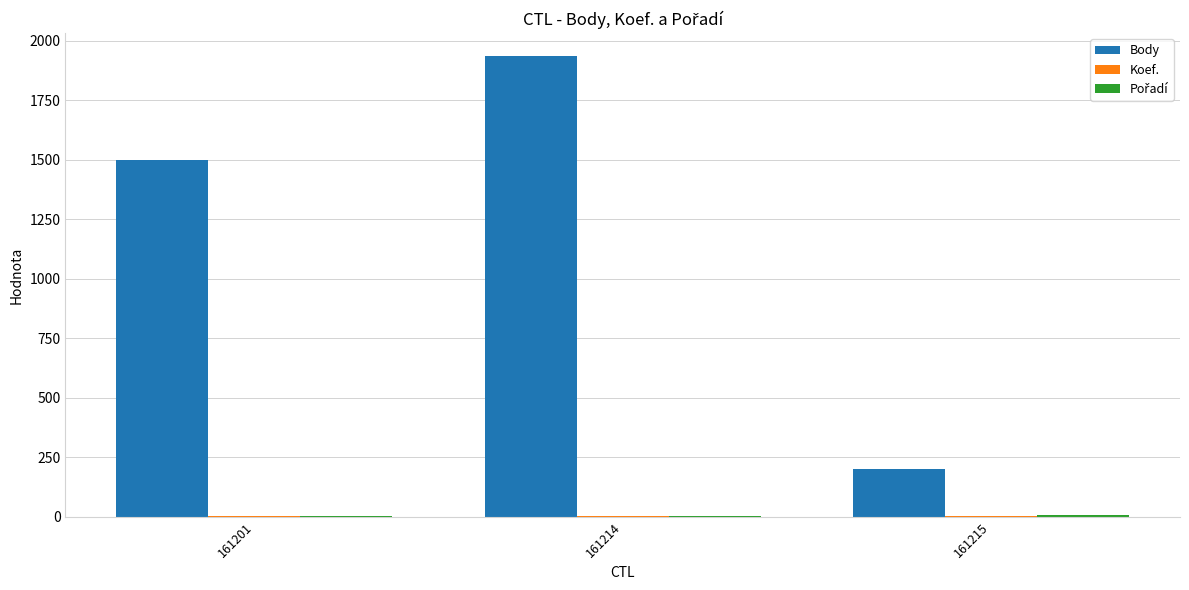

The Body series shows 928 at 161214. True or false?

False